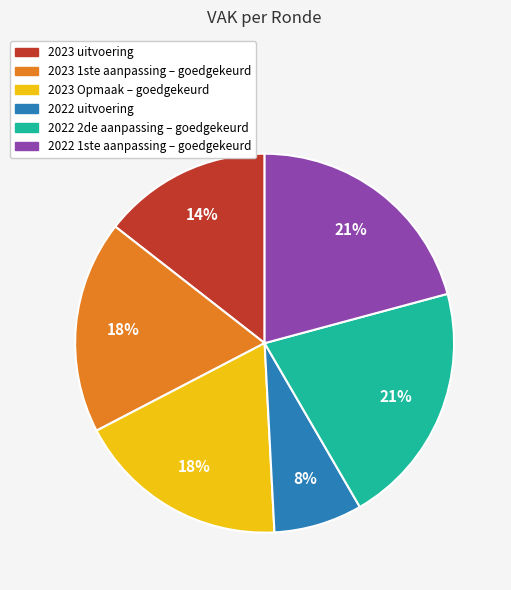

Is the sum of 2023 Opmaak – goedgekeurd and 2022 2de aanpassing – goedgekeurd greater than half?

No